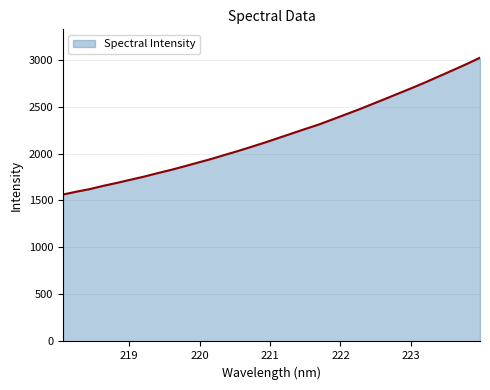

What is the smallest value displayed?

1563.4